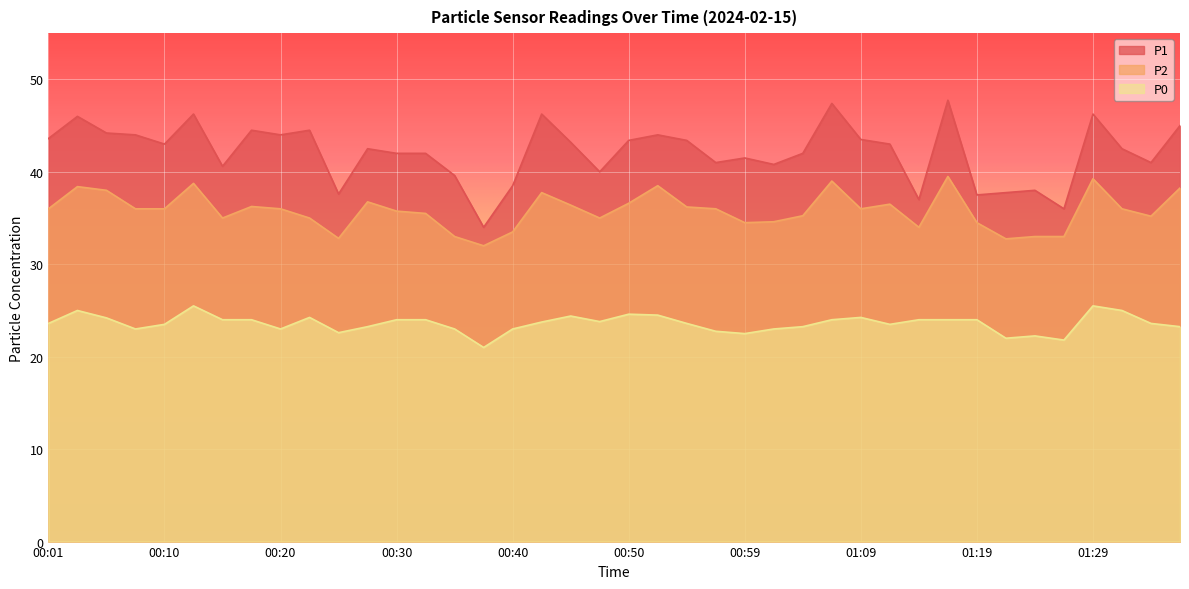

Where is P2 nearest to the value 35?

00:15